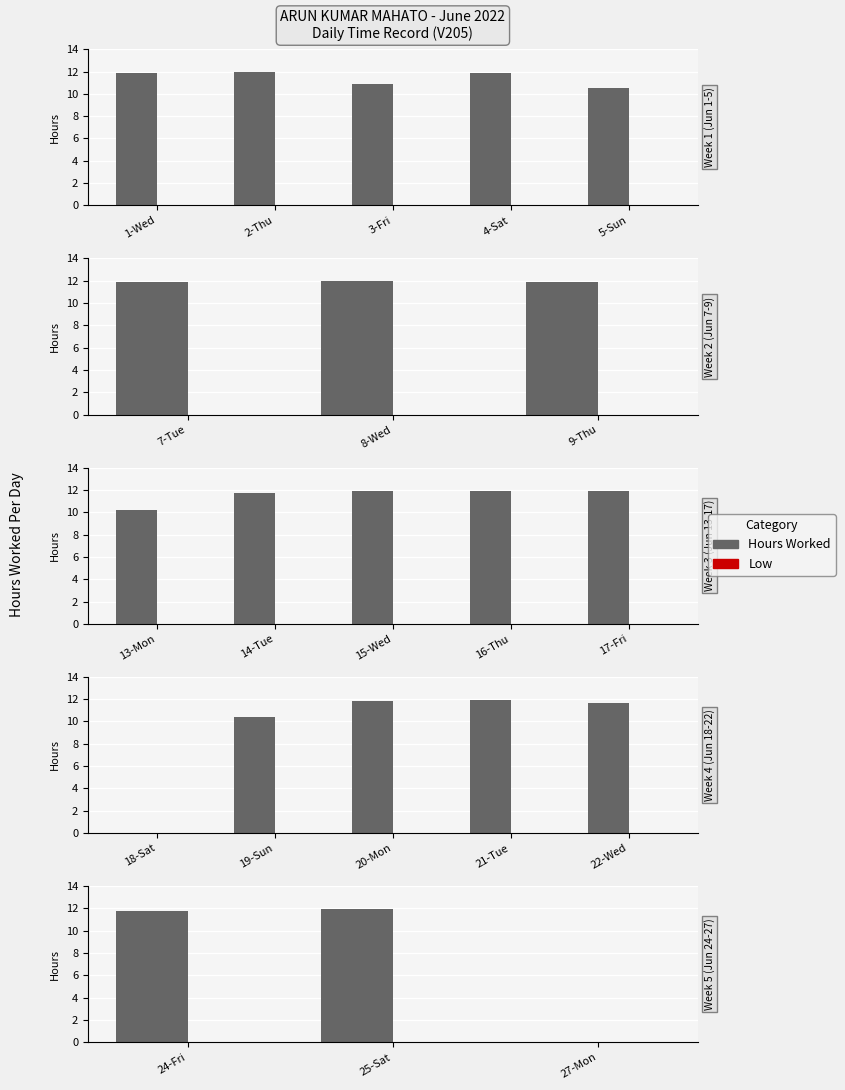

How many series are shown in this chart?

2